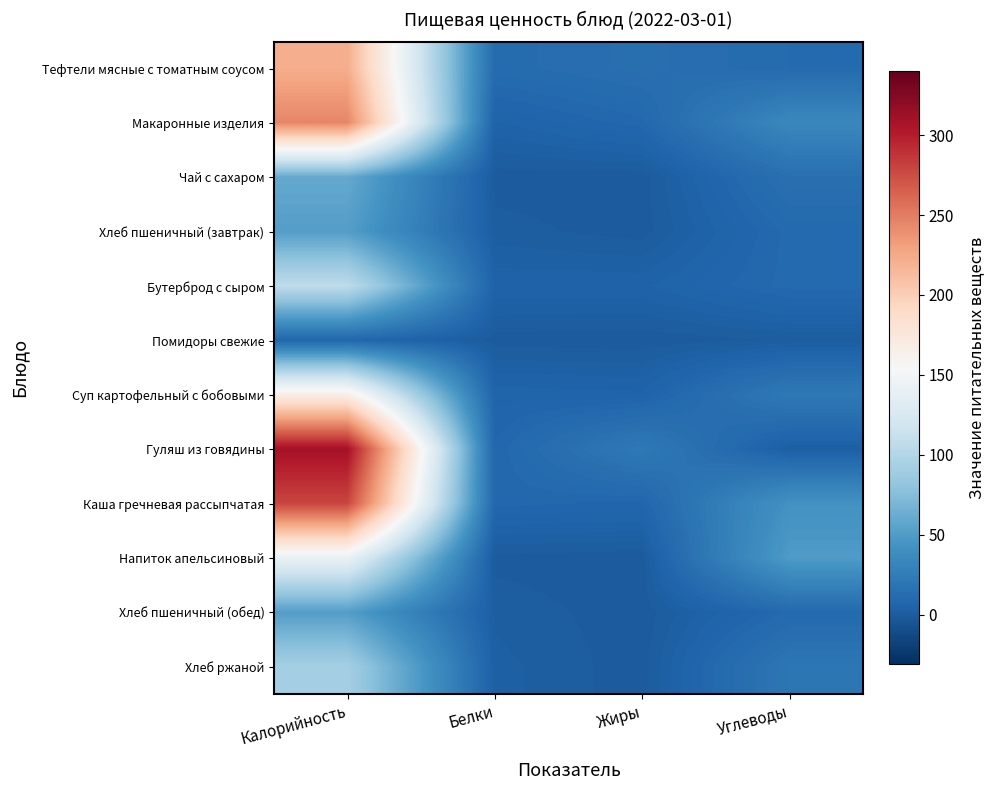

Rank the series by their maximum value, from lowest to highest.

Помидоры свежие, Хлеб пшеничный (завтрак), Хлеб пшеничный (обед), Чай с сахаром, Хлеб ржаной, Бутерброд с сыром, Напиток апельсиновый, Суп картофельный с бобовыми, Тефтели мясные с томатным соусом, Макаронные изделия, Каша гречневая рассыпчатая, Гуляш из говядины